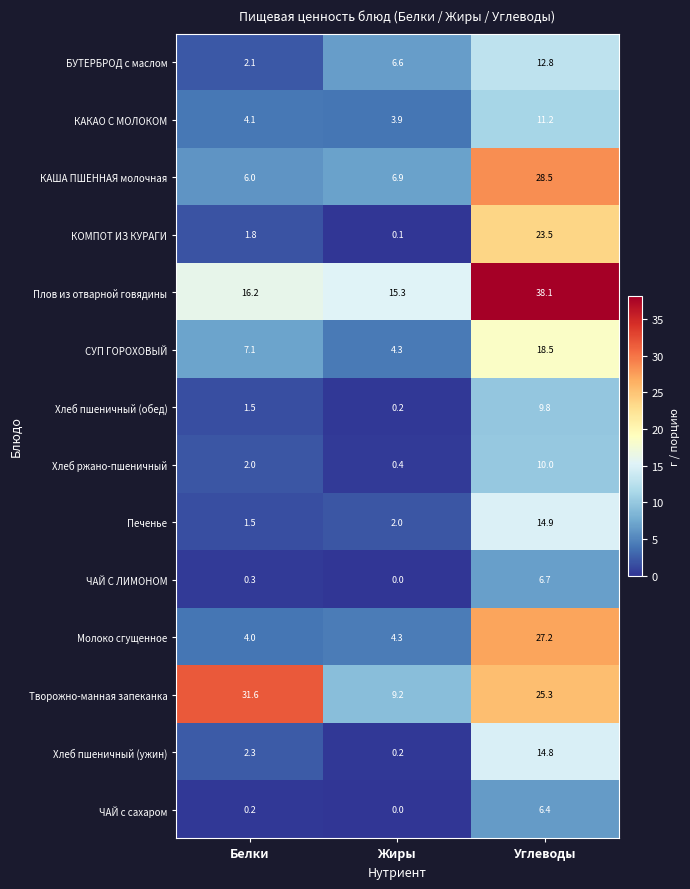

At which category does the chart reach its minimum across all series?

Жиры